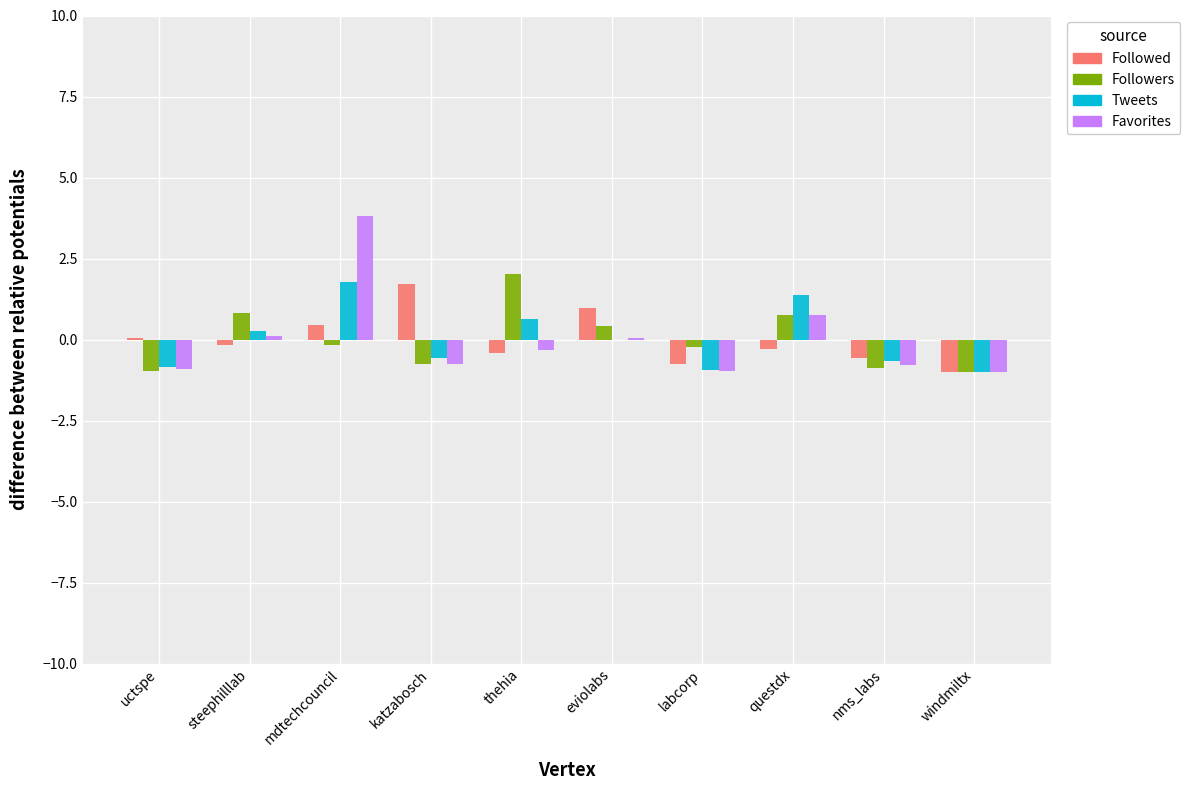

The value of Followed at katzabosch is 1.0. True or false?

False